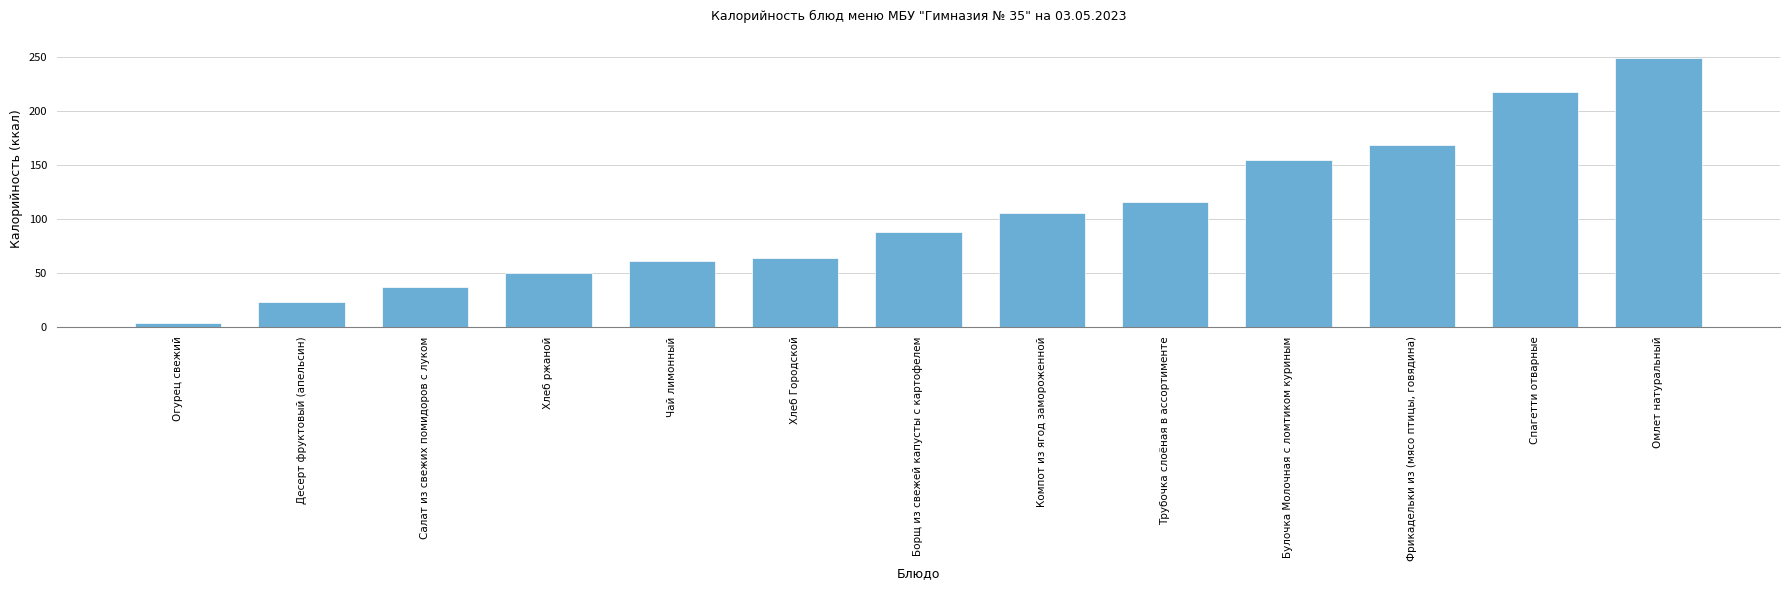

Where does the data first go above 87?

Борщ из свежей капусты с картофелем